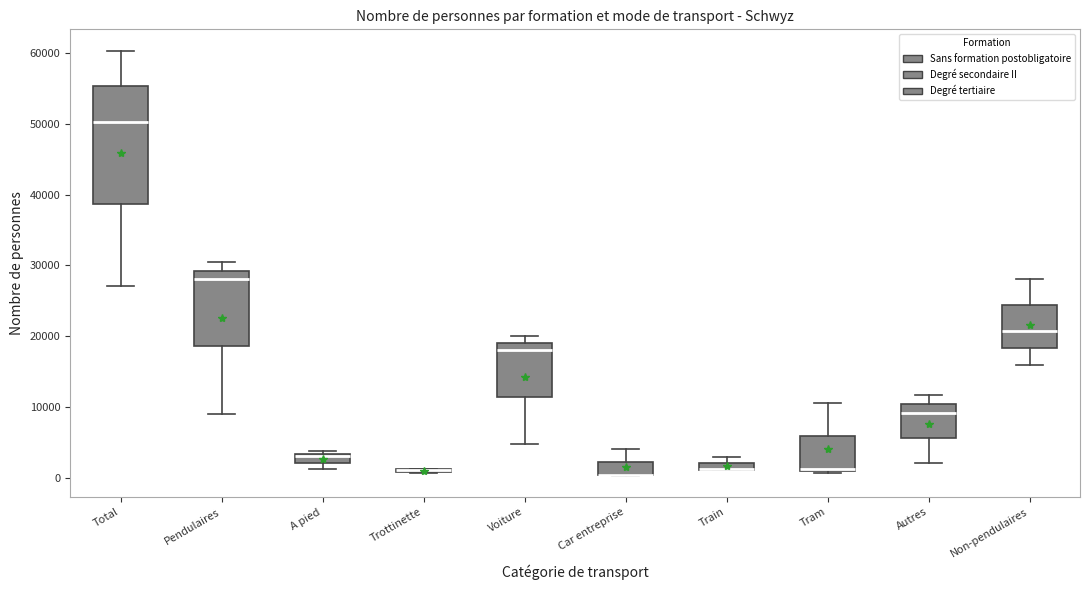

Where is the upper edge of the box for Autres on the y-axis? The values are not printed on the chart, so give them approximately, as read against the axis.

10000